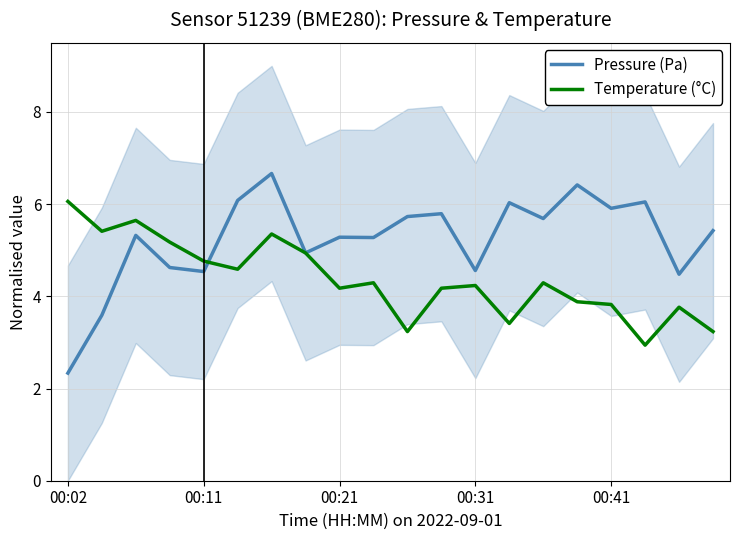

True or false: Pressure (Pa) has more than 0 points higher than both neighbors.

True